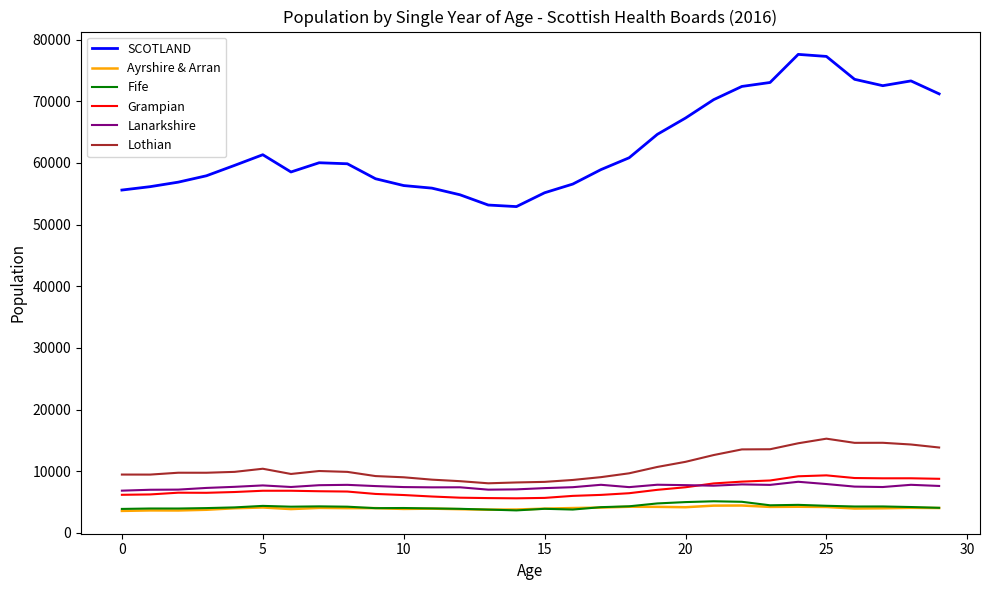

Which series has the largest total across all categories?

SCOTLAND